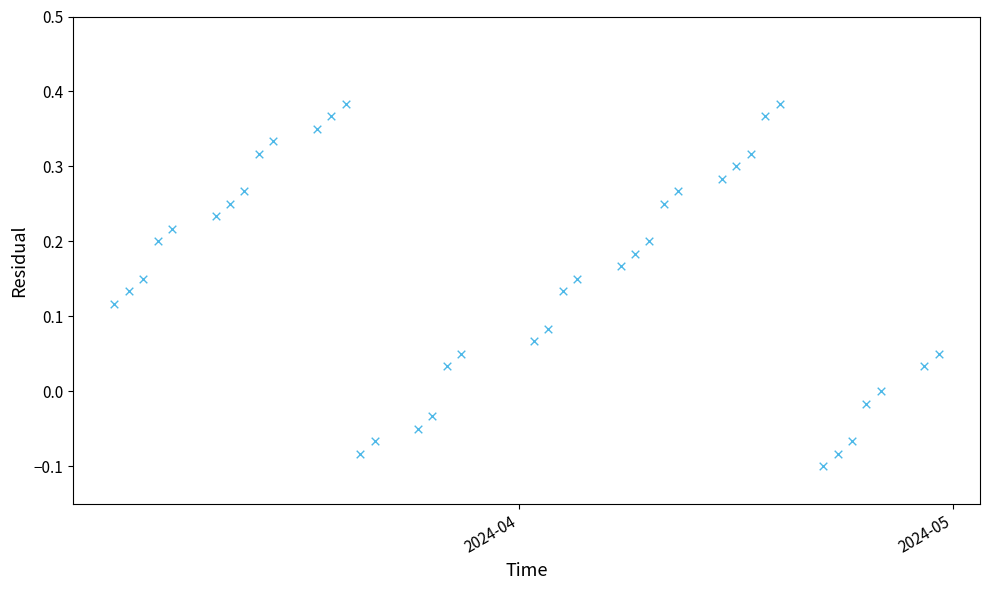

What is the range of X values (max minus min)?

57.0